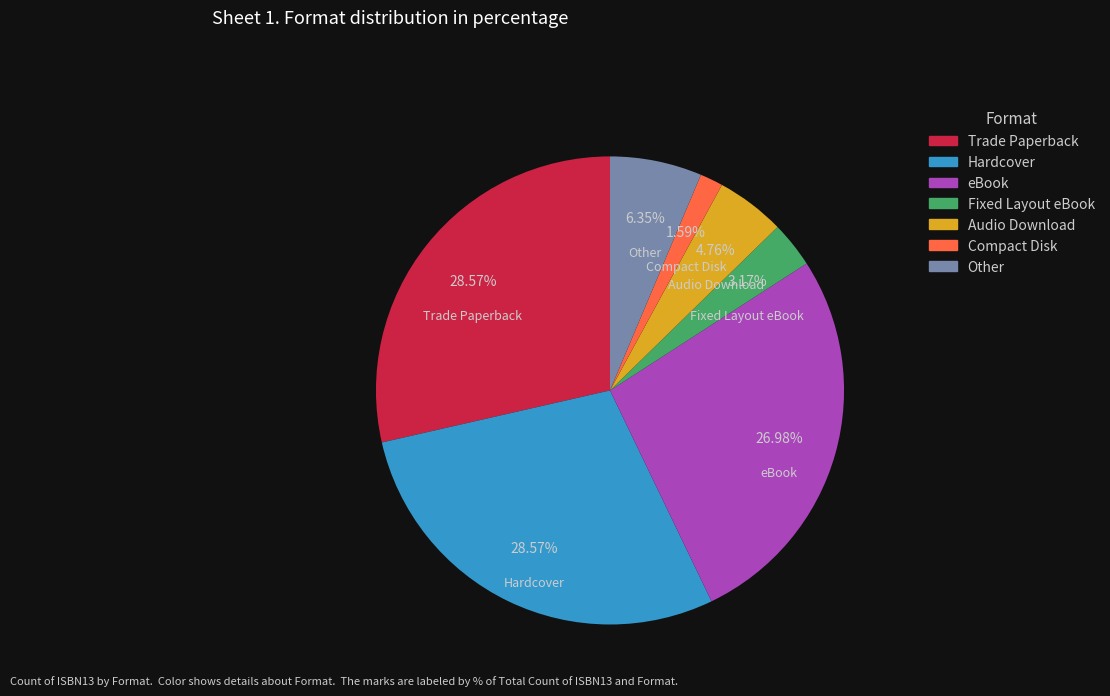

What percentage is the Hardcover slice, to the nearest percent?

29%